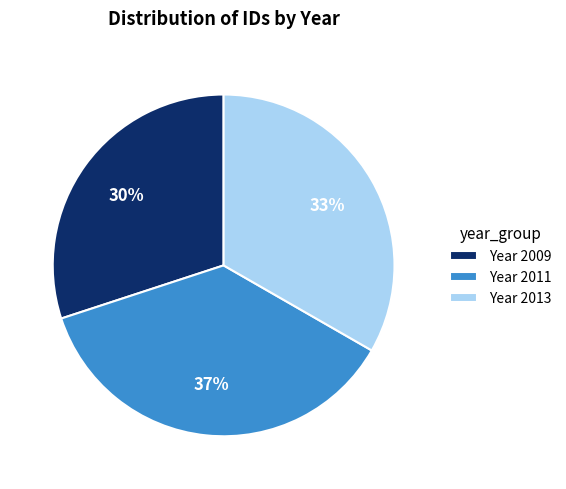

True or false: Year 2013 accounts for 33% of the total.

True